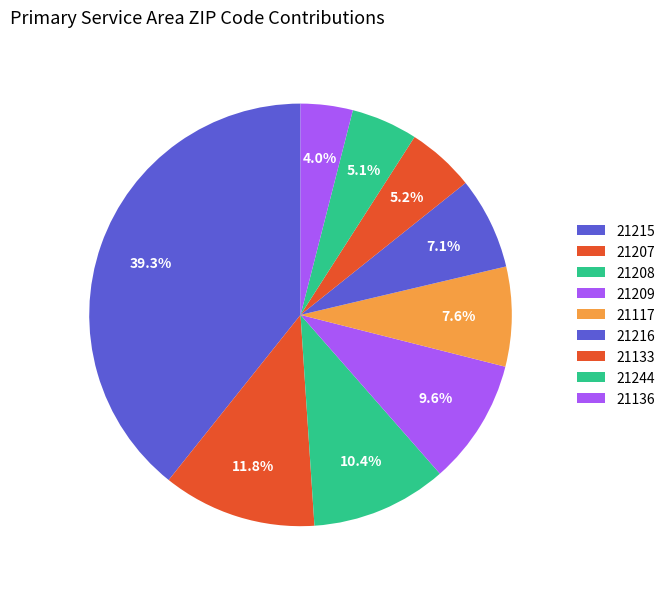

How many segments does this pie chart have?

9